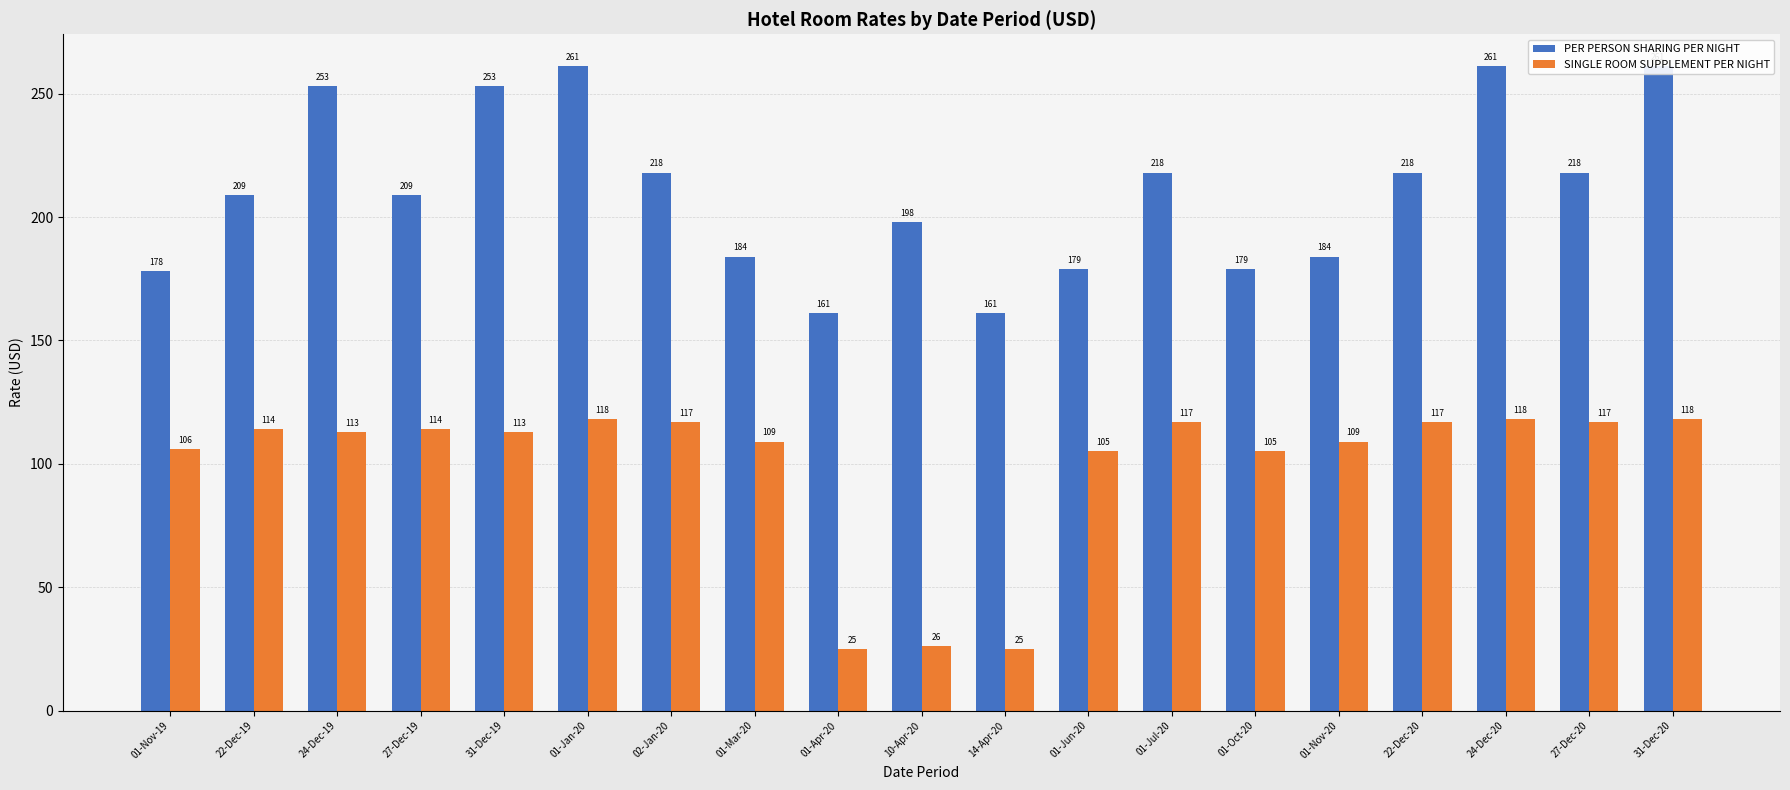

Where does the PER PERSON SHARING PER NIGHT series first go above 209?

24-Dec-19